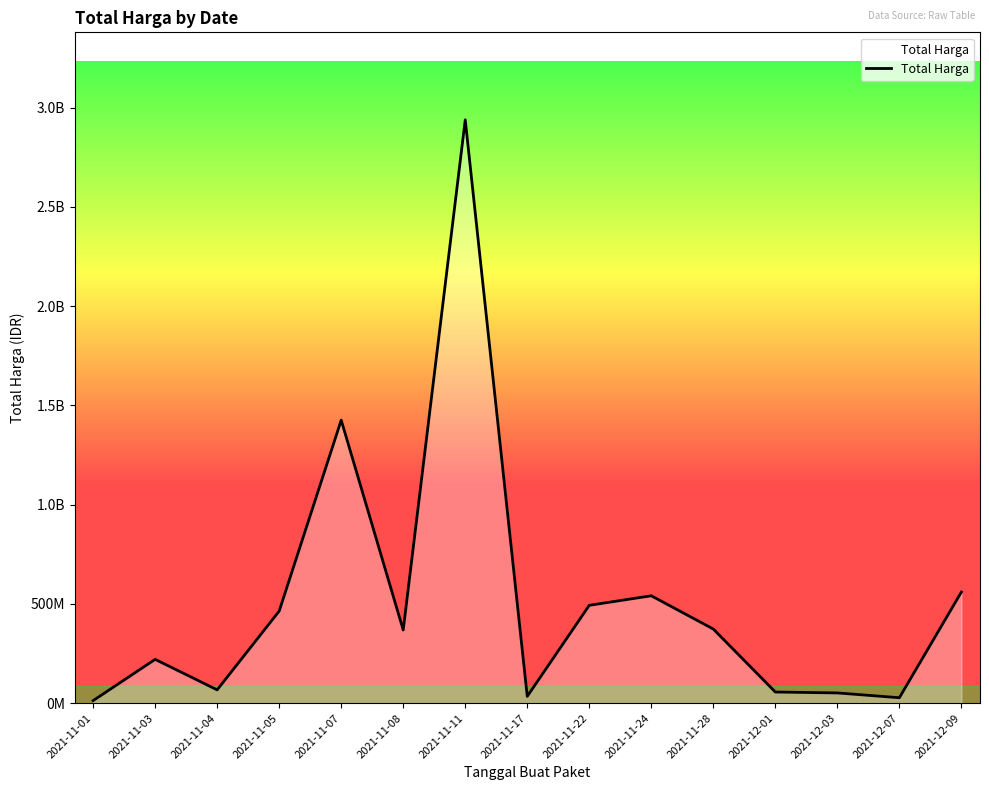

What is the change in value from 2021-12-01 to 2021-12-09?

+503818200